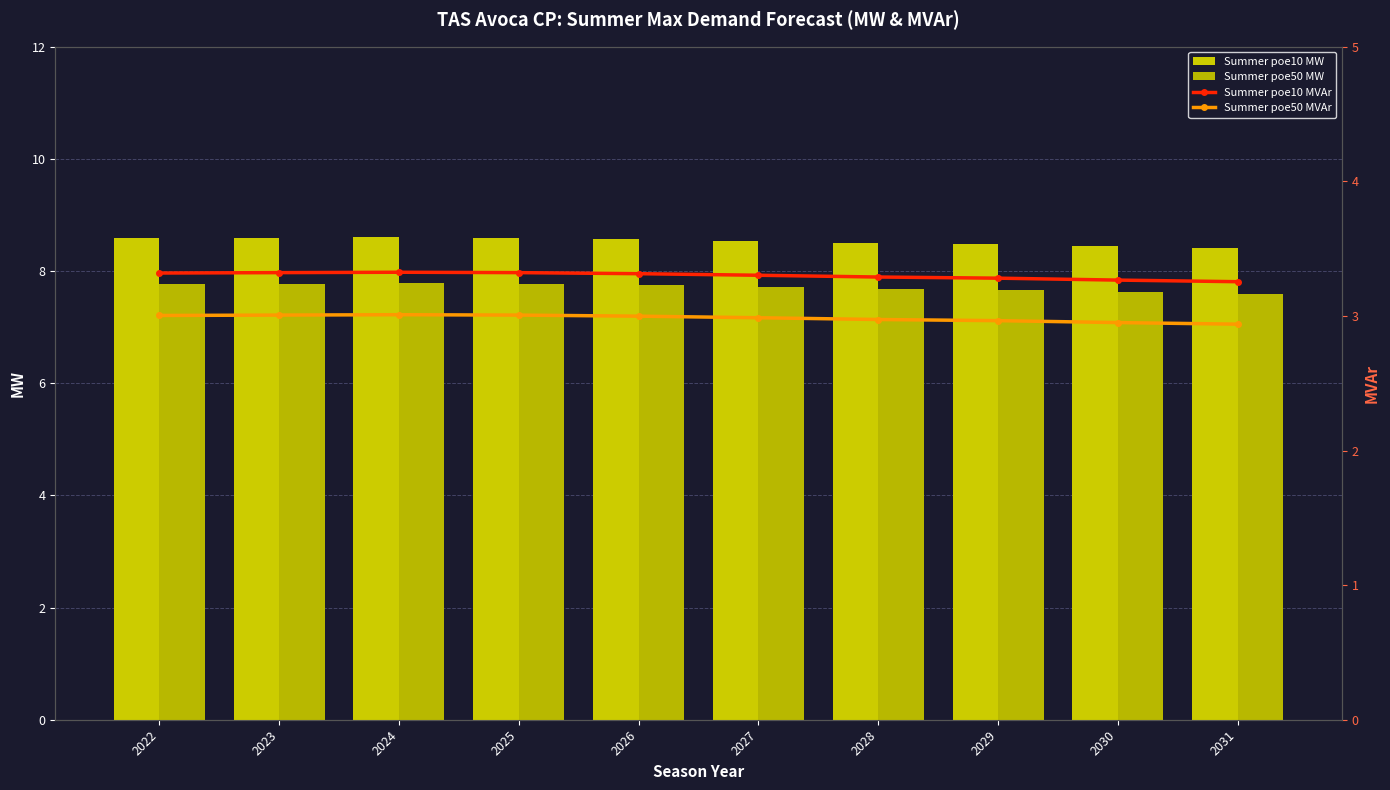

What is the spread (max minus min) of values at 2024?

5.6